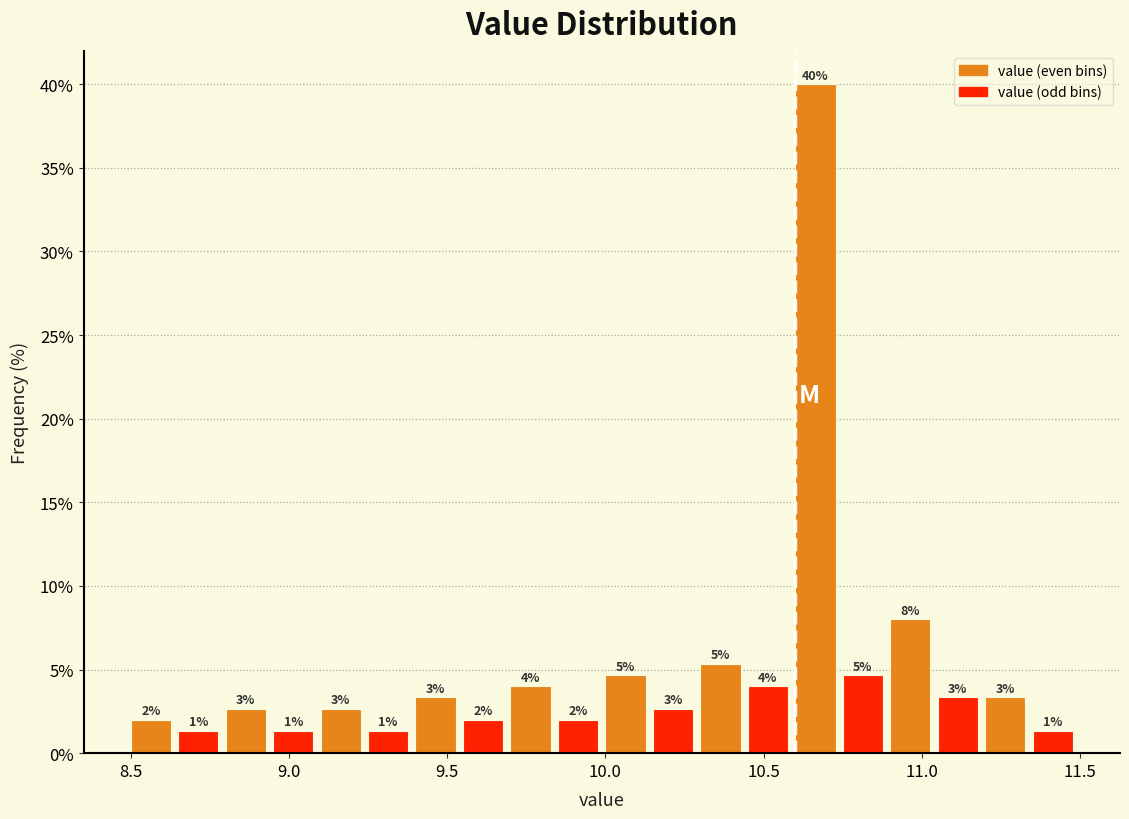

Read against the x-axis, roughly where is the centre of the tallest bar?

10.65